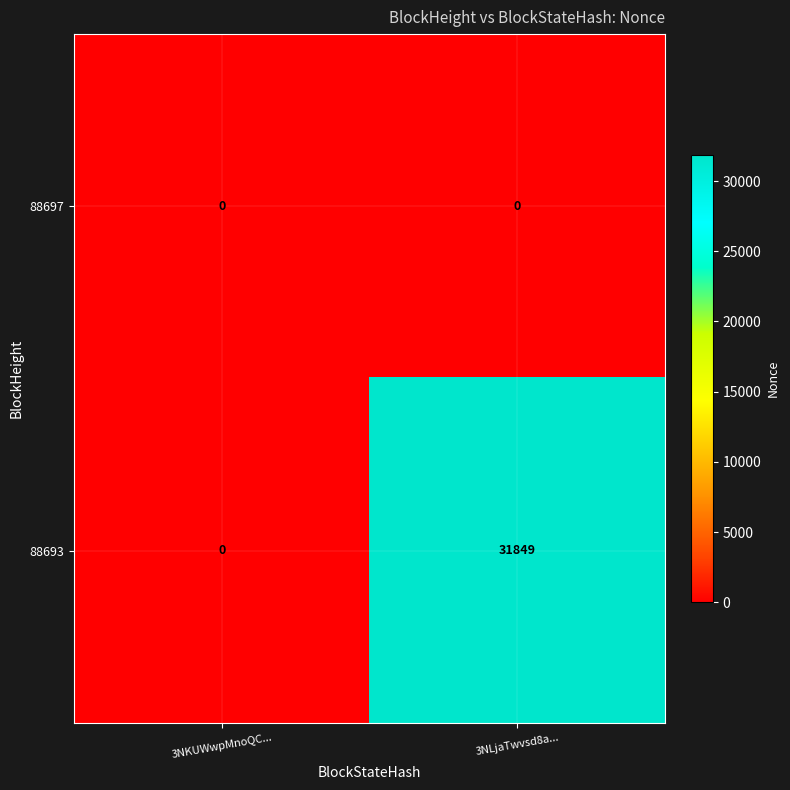

The value of 88693 at 3NKUWwpMnoQC... is 0. True or false?

True